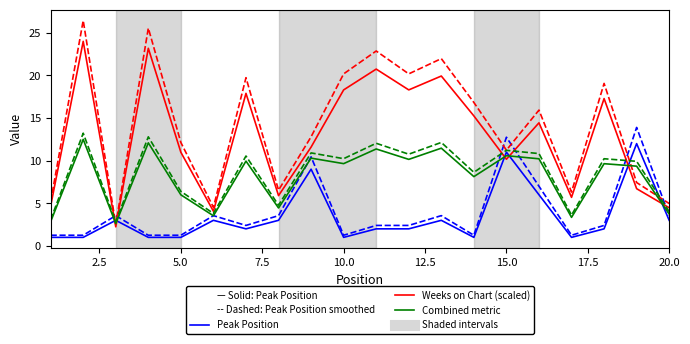

What is the maximum value shown in the chart?

26.5